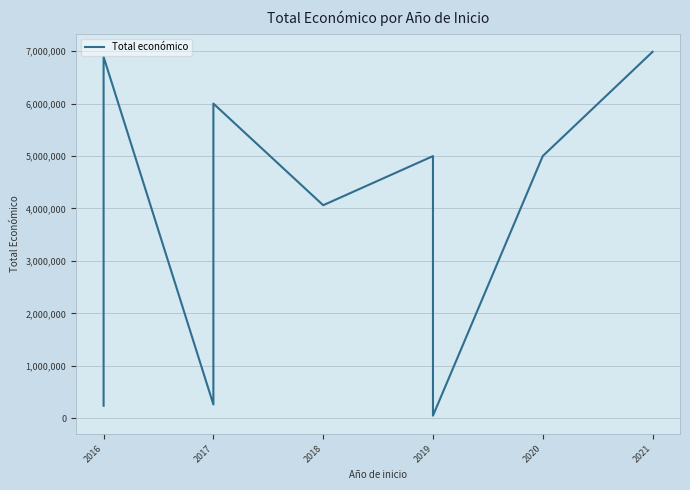

The value at 2019 is 6572412. True or false?

False